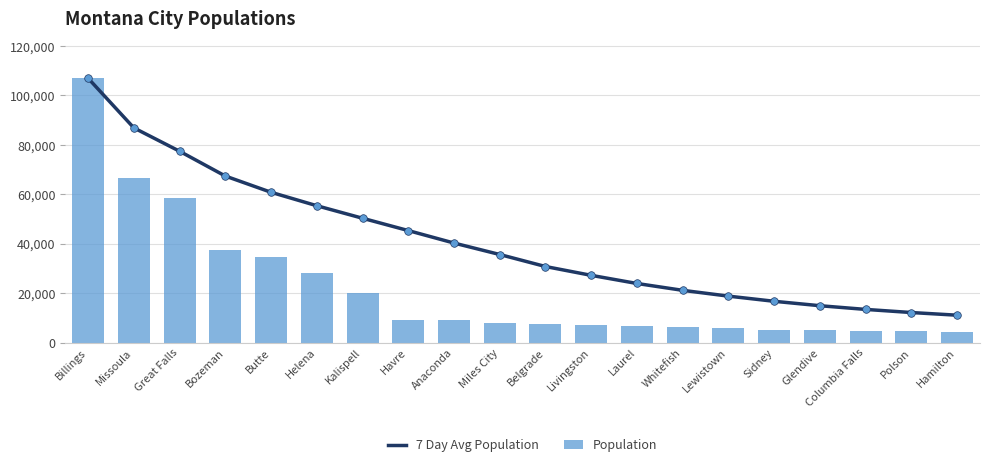

At how many categories does at least one series exceed 29823?

11